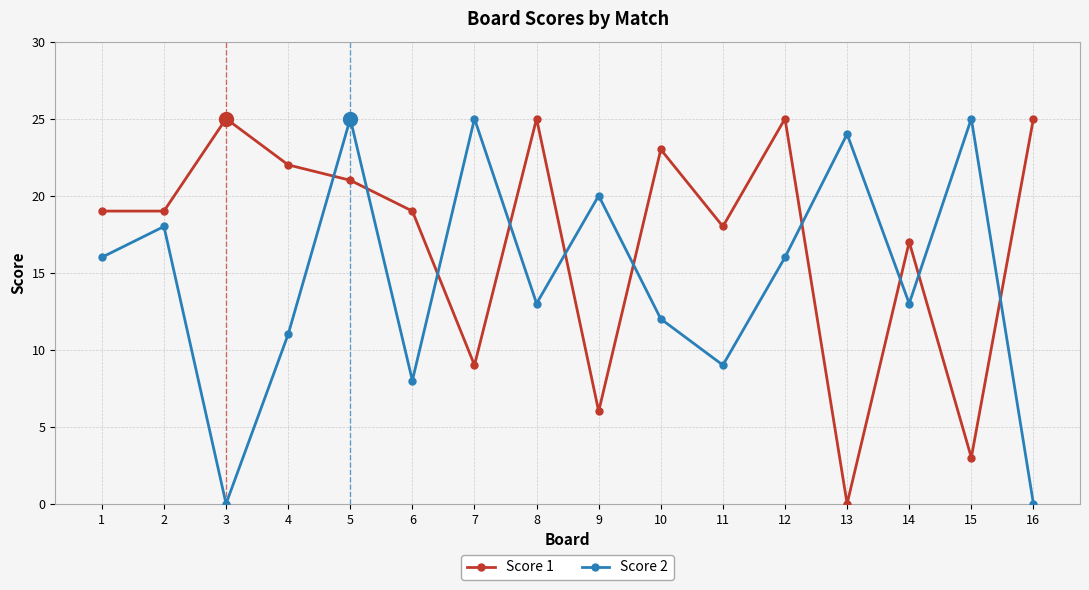

Between which two adjacent categories do Score 2 and Score 1 first intersect?

4 and 5